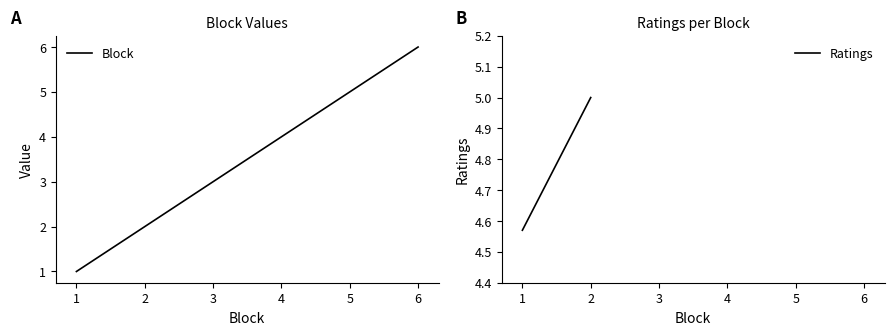

True or false: Ratings has a value of 2.9 at 6.

False